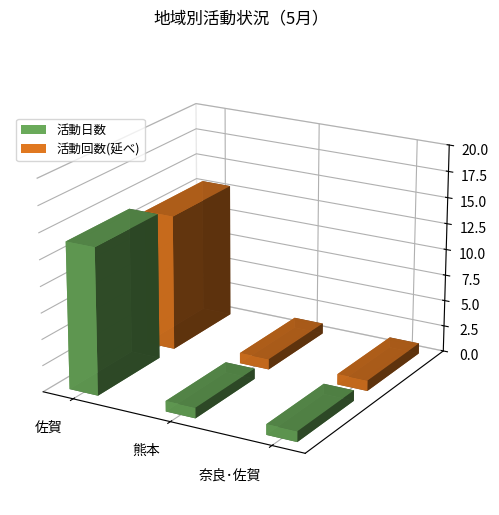

What is the sum of the 活動回数(延べ) values at 佐賀 and 奈良･佐賀?

14